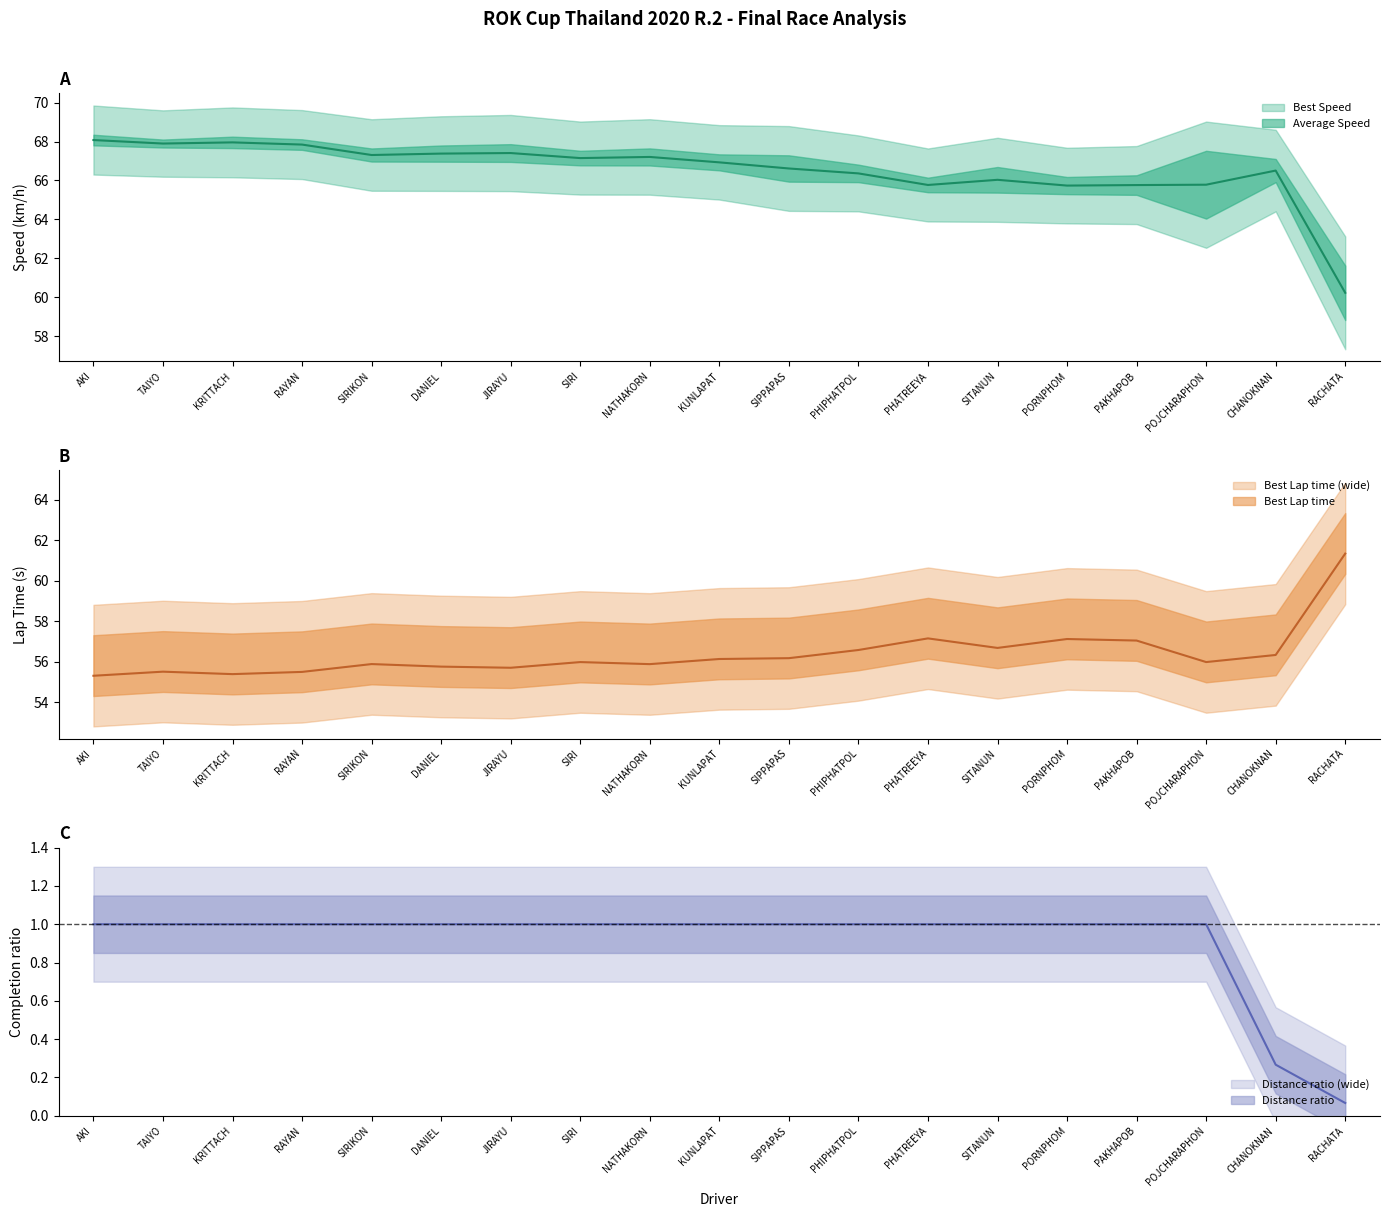

What is the average value of the Best Speed series?

66.5